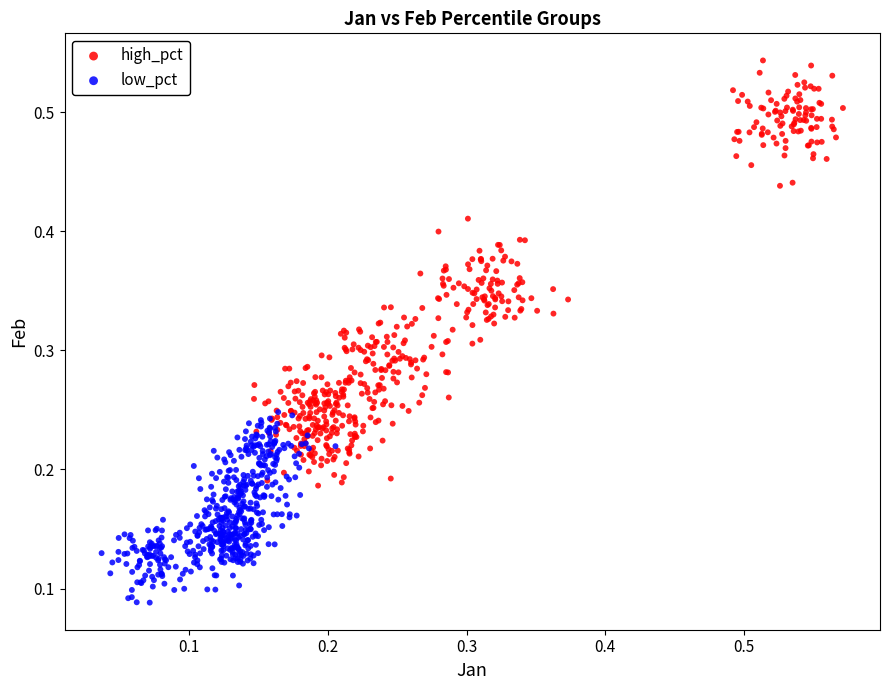

Which series contains the lowest Y value?

low_pct